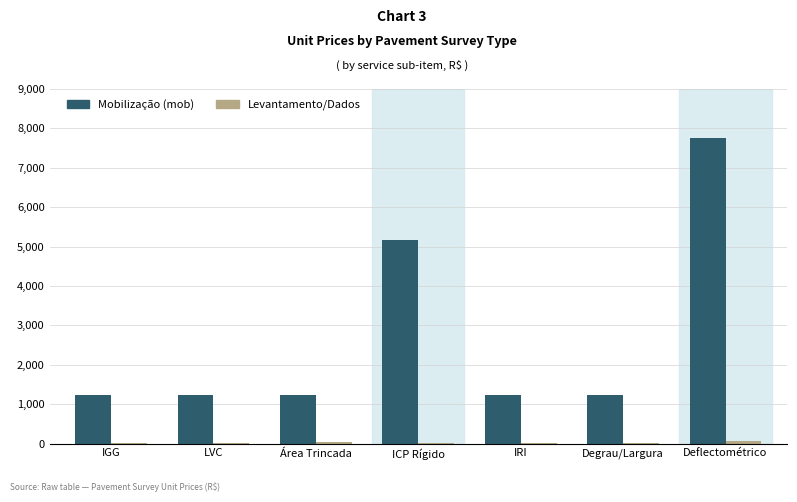

At which category is the sum across all series the highest?

Deflectométrico